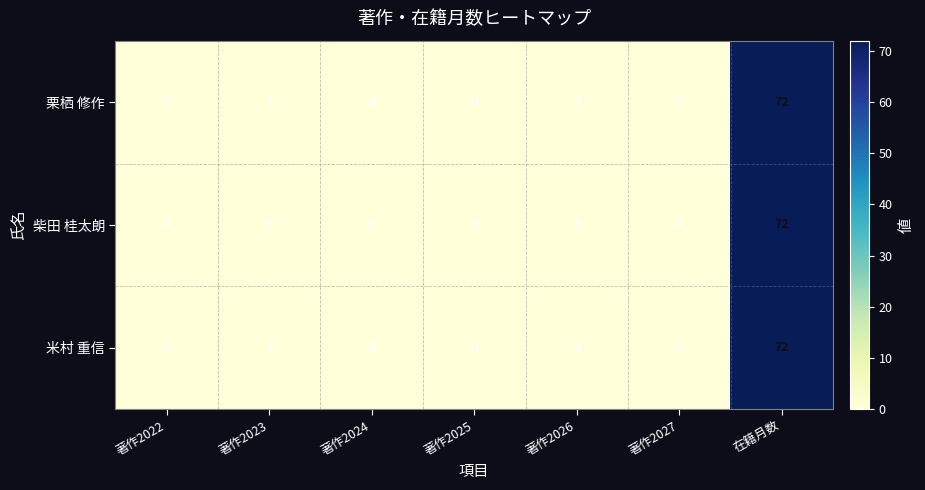

How many data points in 米村 重信 are above 0?

1